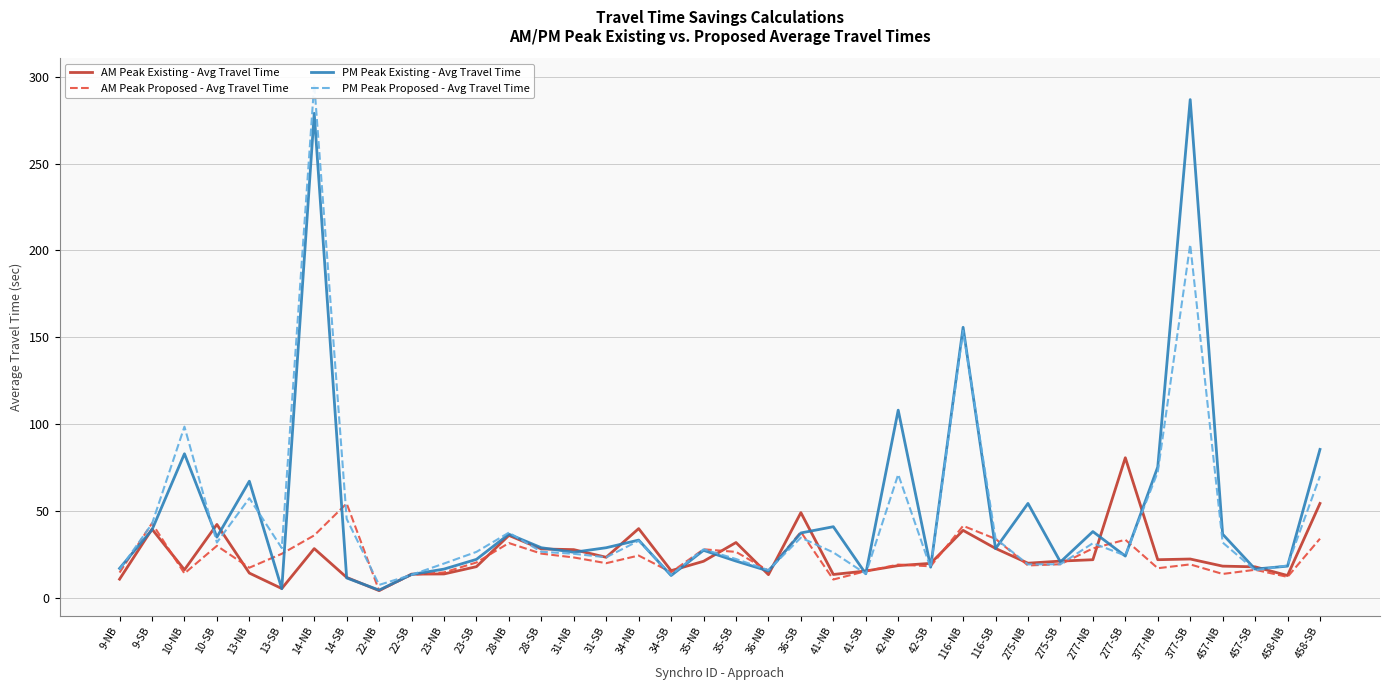

Reading right to left, list all the values displayed in this chart.

AM Peak Existing - Avg Travel Time: 54.3	12.8	17.8	18.2	22.3	21.9	80.6	21.9	21.1	19.9	28.4	38.8	19.8	18.5	15.4	13.4	49.0	13.3	31.8	21.0	15.6	39.8	23.3	27.7	28.1	35.9	17.9	13.7	13.6	4.1	11.7	28.3	5.3	14.2	42.2	16.1	39.5	10.7
AM Peak Proposed - Avg Travel Time: 34.0	12.0	16.1	13.7	19.2	17.0	33.4	28.4	19.3	18.6	33.9	41.4	18.1	19.1	15.3	10.5	37.9	15.6	26.4	27.9	14.7	24.3	19.9	23.2	25.4	31.5	20.3	14.6	13.2	4.1	54.3	35.9	25.3	17.3	29.9	14.0	42.9	14.5
PM Peak Existing - Avg Travel Time: 85.4	18.2	16.5	36.6	286.8	75.3	24.0	38.1	20.6	54.3	28.3	155.7	17.6	108.0	13.8	40.9	37.3	15.4	21.1	27.3	12.8	33.2	28.8	26.2	28.8	36.6	22.1	16.5	13.4	4.4	11.4	278.9	5.2	67.1	34.9	82.9	39.1	16.9
PM Peak Proposed - Avg Travel Time: 70.0	18.6	15.8	31.8	203.4	72.4	24.3	31.4	19.3	19.2	34.1	153.7	17.1	71.0	13.8	26.1	34.6	15.9	22.3	27.9	13.2	32.8	23.3	25.3	26.5	37.5	26.4	19.7	13.2	7.4	45.4	296.0	28.6	57.3	31.8	98.5	42.6	16.2